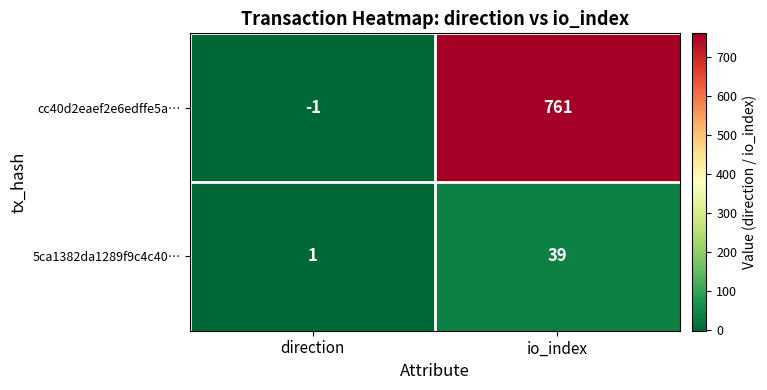

True or false: 5ca1382da1289f9c4c40… has a value of 64 at io_index.

False